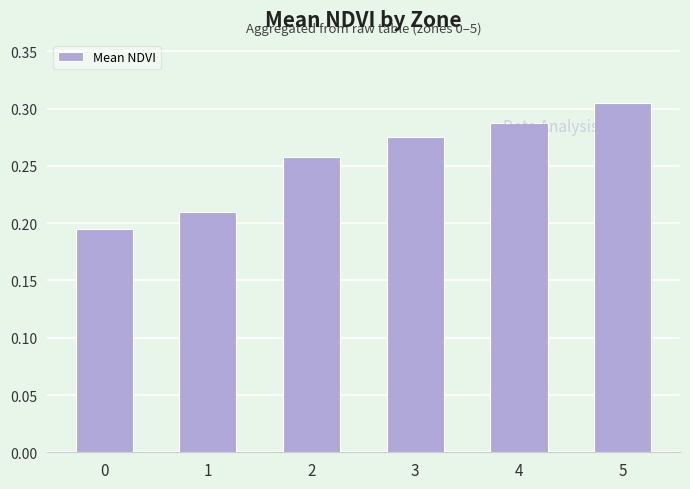

Between 4 and 0, which is larger?

4